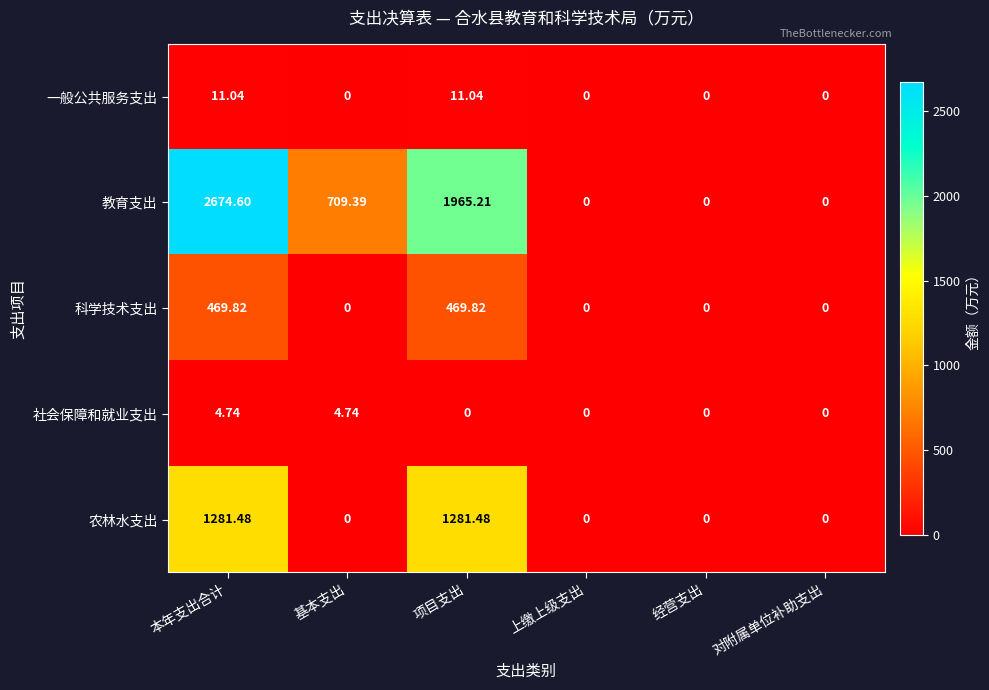

Where is 教育支出 nearest to the value 1337?

基本支出